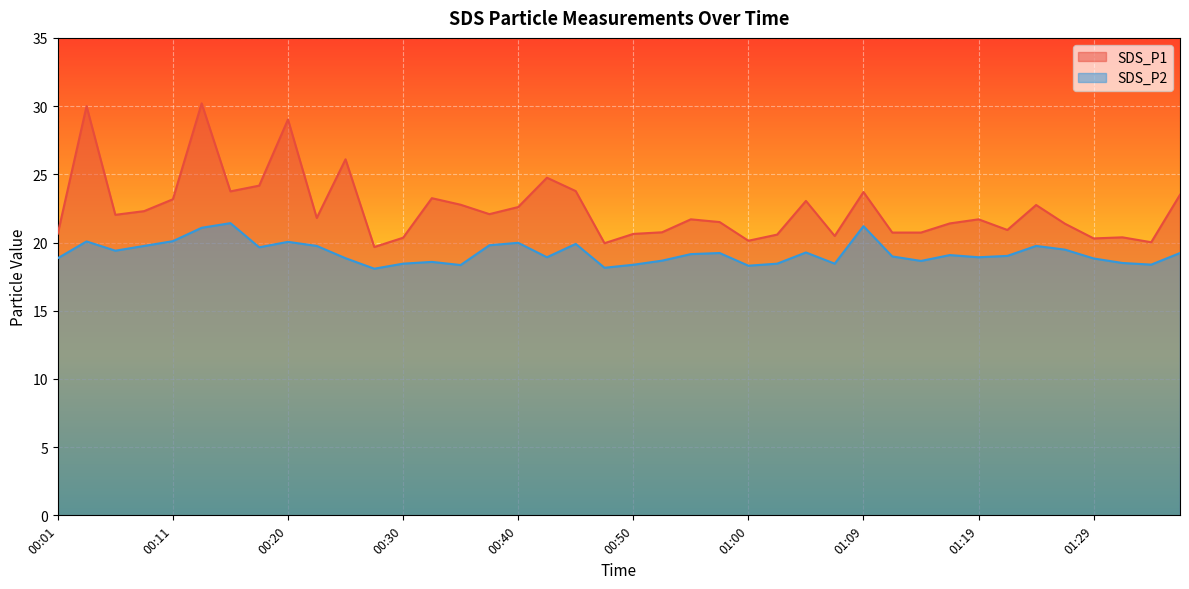

What is the sum of the SDS_P1 values at 00:13 and 00:06?

52.2